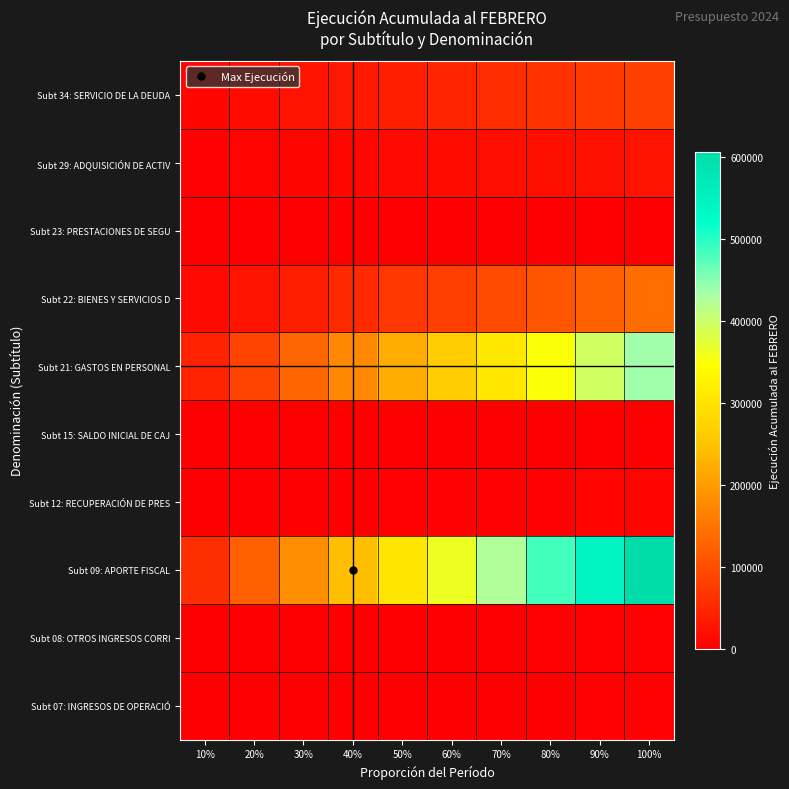

List the series in order of their peak value, highest first.

Subt 09: APORTE FISCAL, Subt 21: GASTOS EN PERSONAL, Subt 22: BIENES Y SERVICIOS D, Subt 34: SERVICIO DE LA DEUDA, Subt 29: ADQUISICIÓN DE ACTIV, Subt 12: RECUPERACIÓN DE PRES, Subt 08: OTROS INGRESOS CORRI, Subt 07: INGRESOS DE OPERACIÓ, Subt 15: SALDO INICIAL DE CAJ, Subt 23: PRESTACIONES DE SEGU